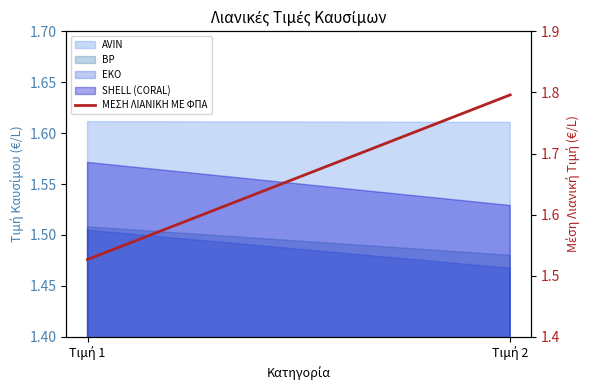

How many lines are shown in the chart?

1